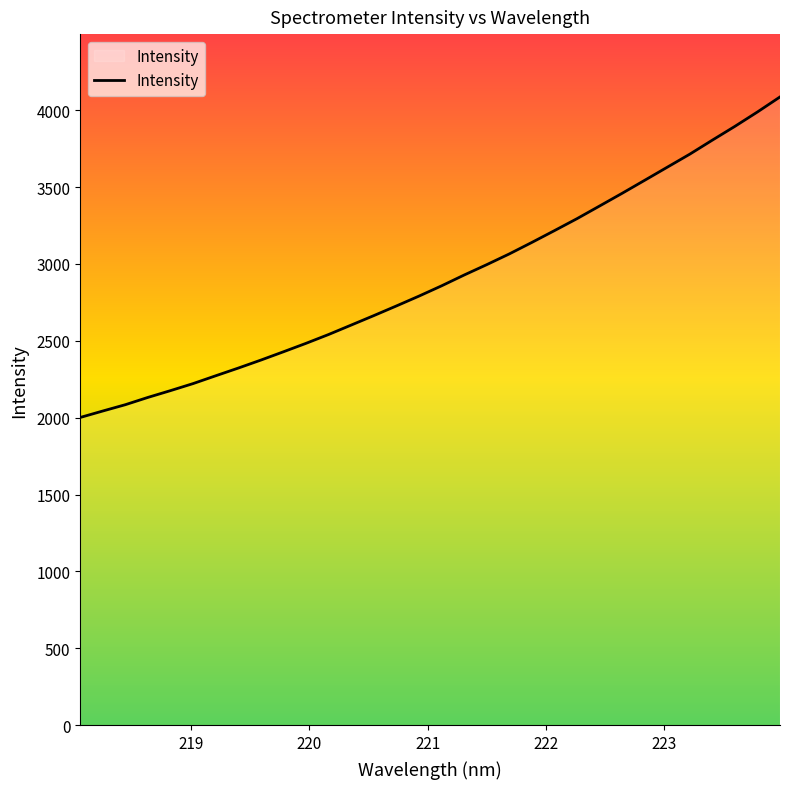

What is the difference between the second highest and minimum values?

1987.1